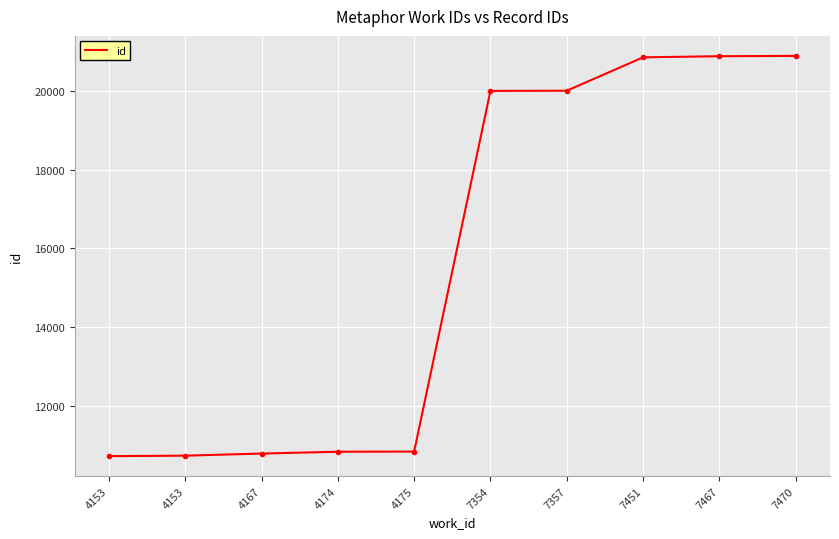

Rank the categories by value from highest to lowest.

7470, 7467, 7451, 7357, 7354, 4175, 4174, 4167, 4153, 4153